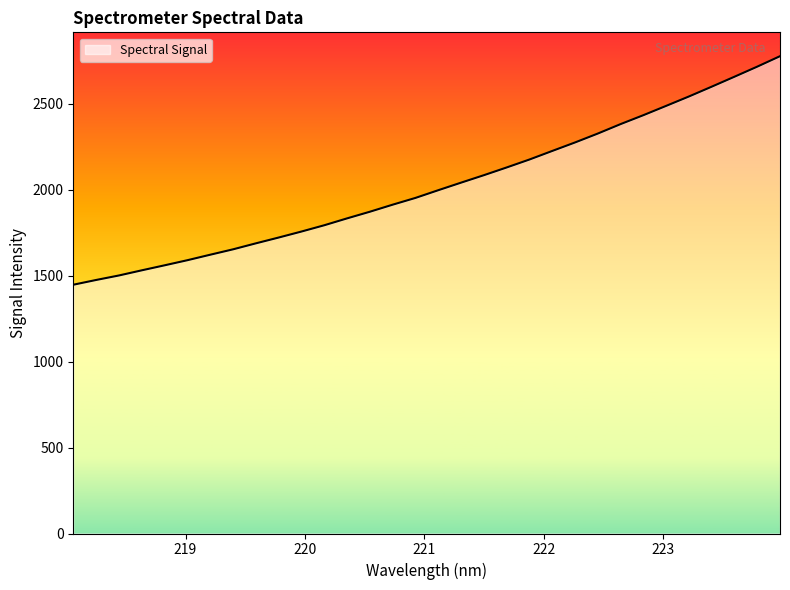

What is the difference between the maximum and minimum values?

1329.6